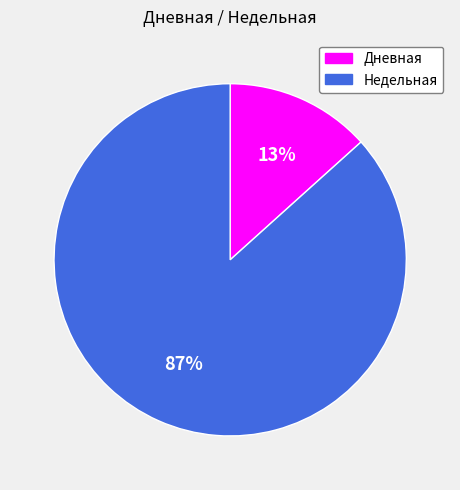

Does Дневная represent more than half of the total?

No